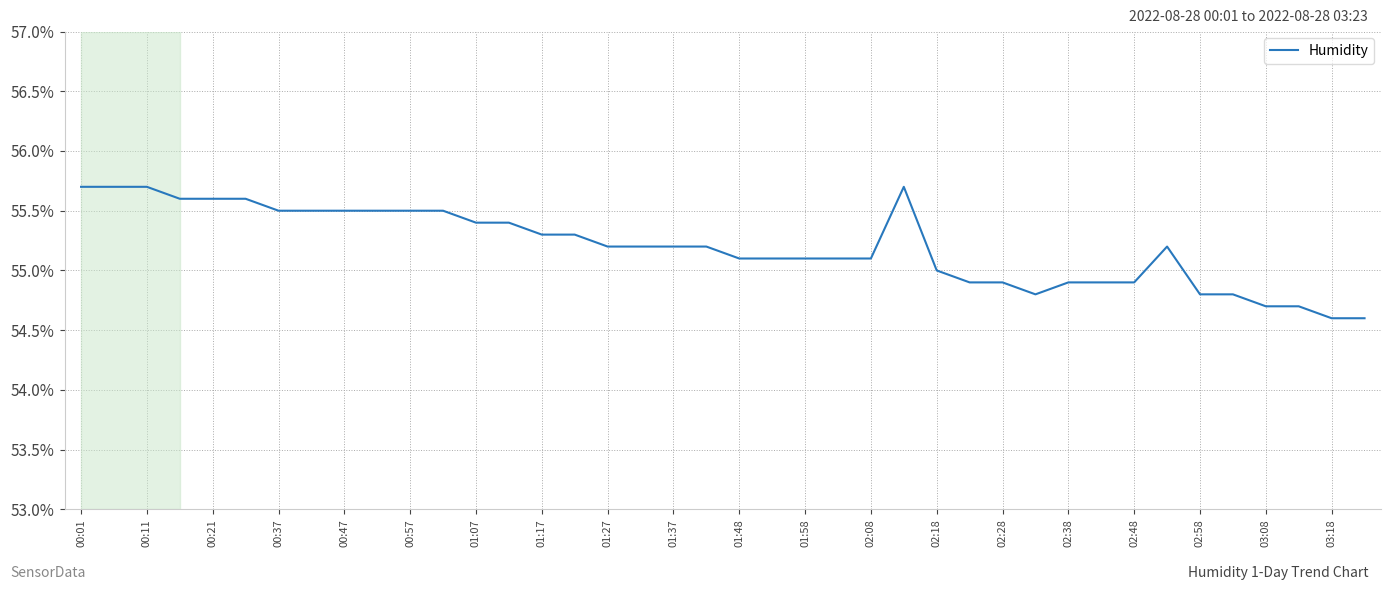

What is the difference between the maximum and minimum values?

1.1